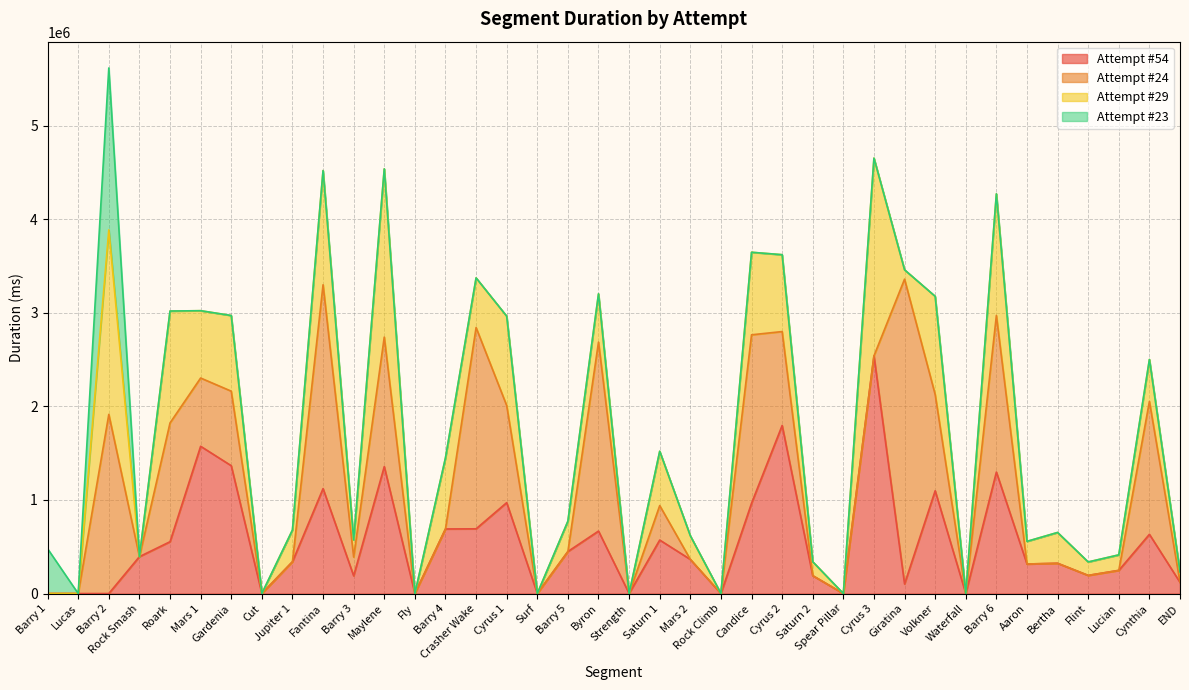

True or false: Attempt #54 has more than 1 interior local peaks.

True